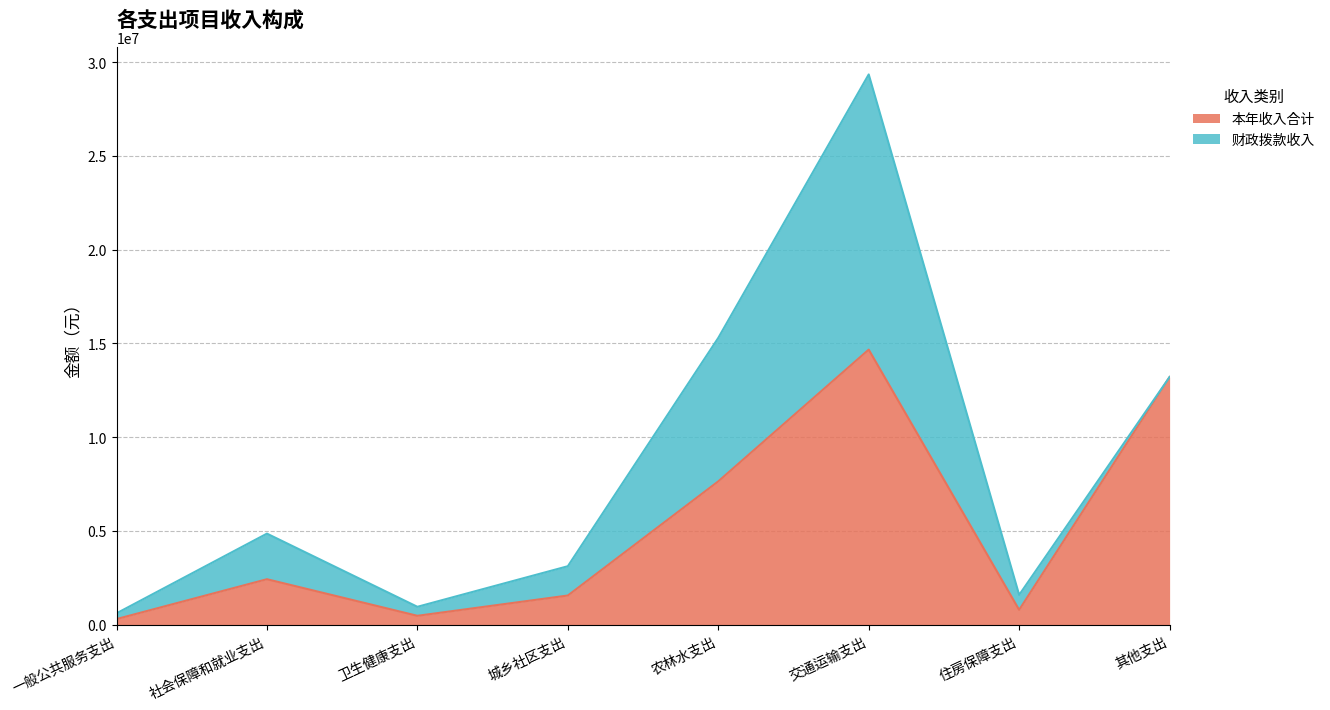

Reading left to right, what are the values for 本年收入合计?

306000.0	2430896.2	480240.0	1561997.0	7648716.0	14672329.1	796748.4	13212963.8